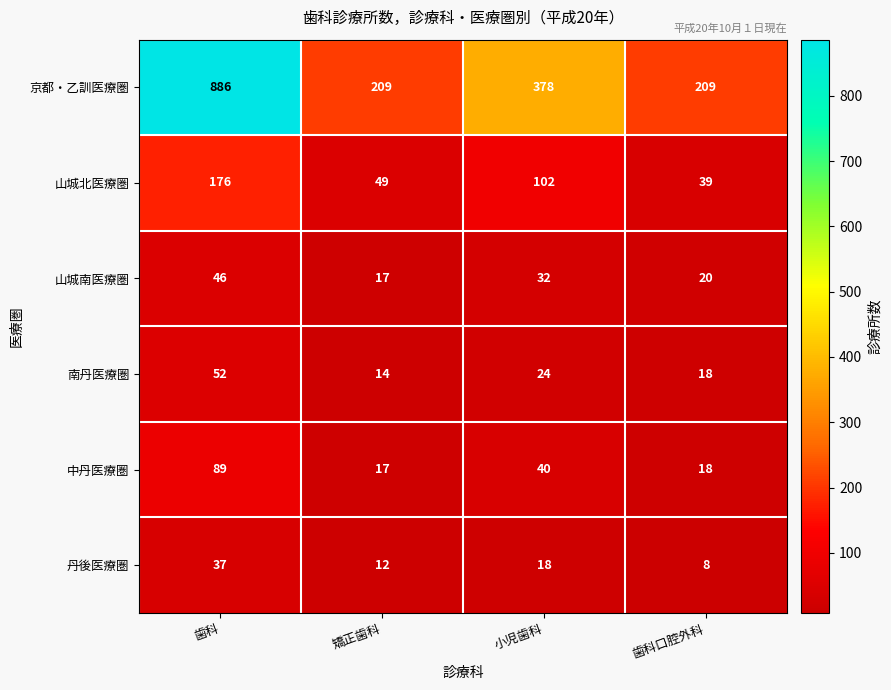

What is the total value across all series at 歯科口腔外科?

312